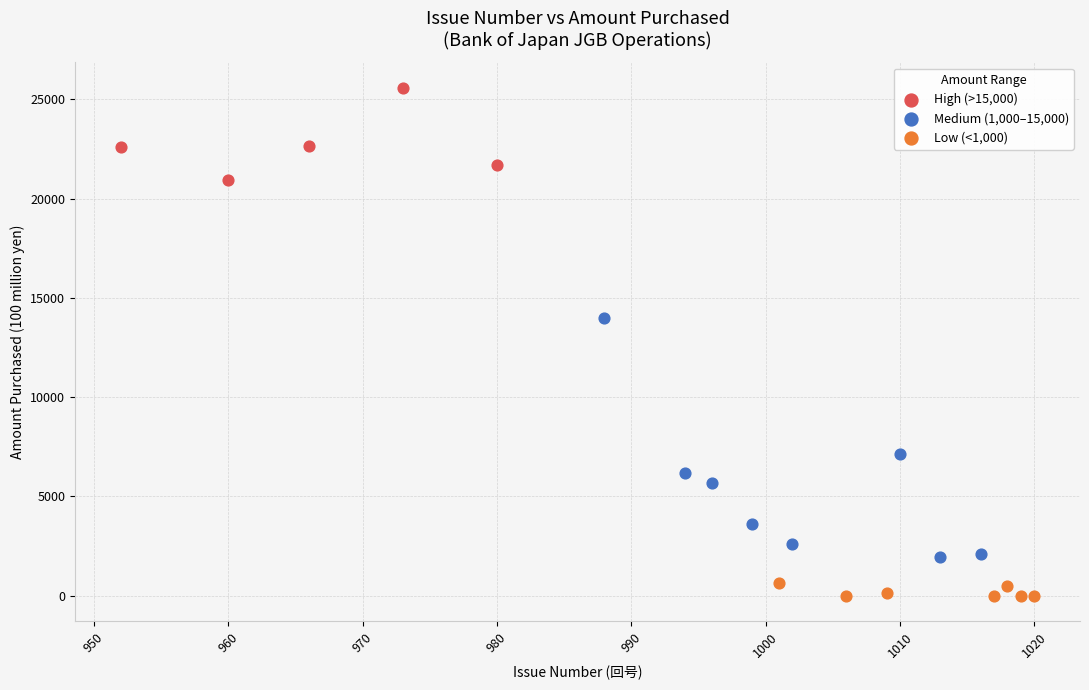

Which series reaches the maximum Y coordinate?

High (>15,000)